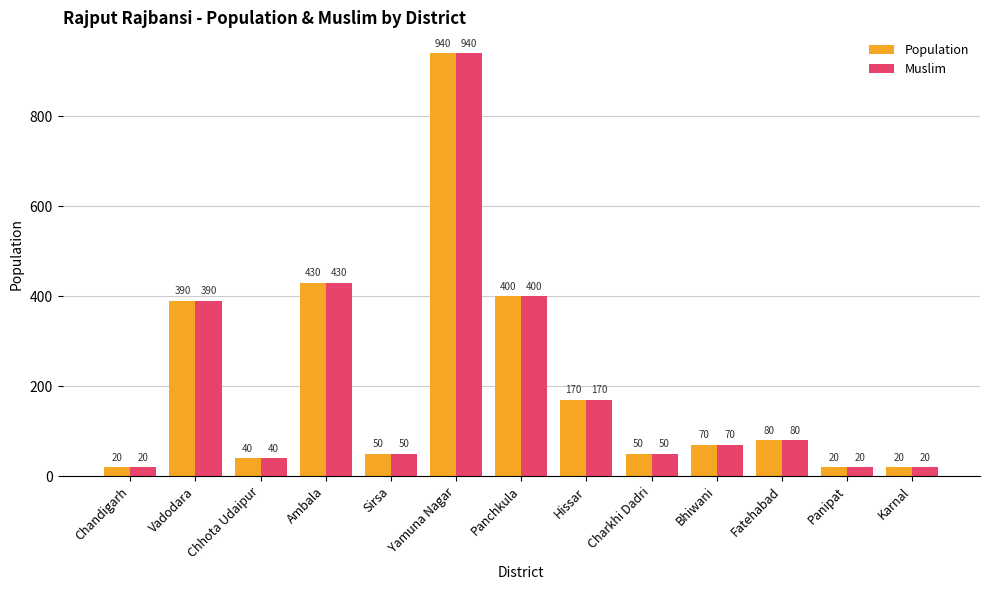

What is the average value of the Muslim series?

206